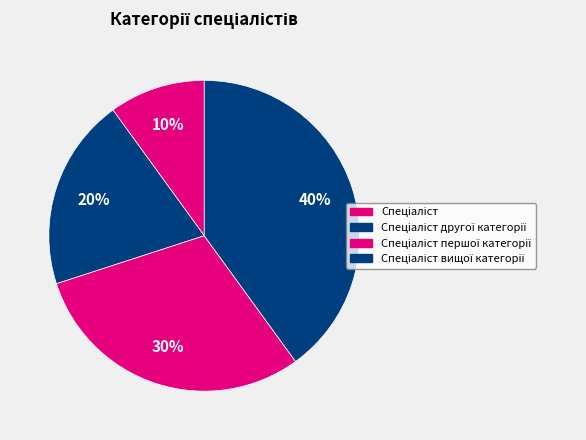

Count the number of slices in the pie.

4